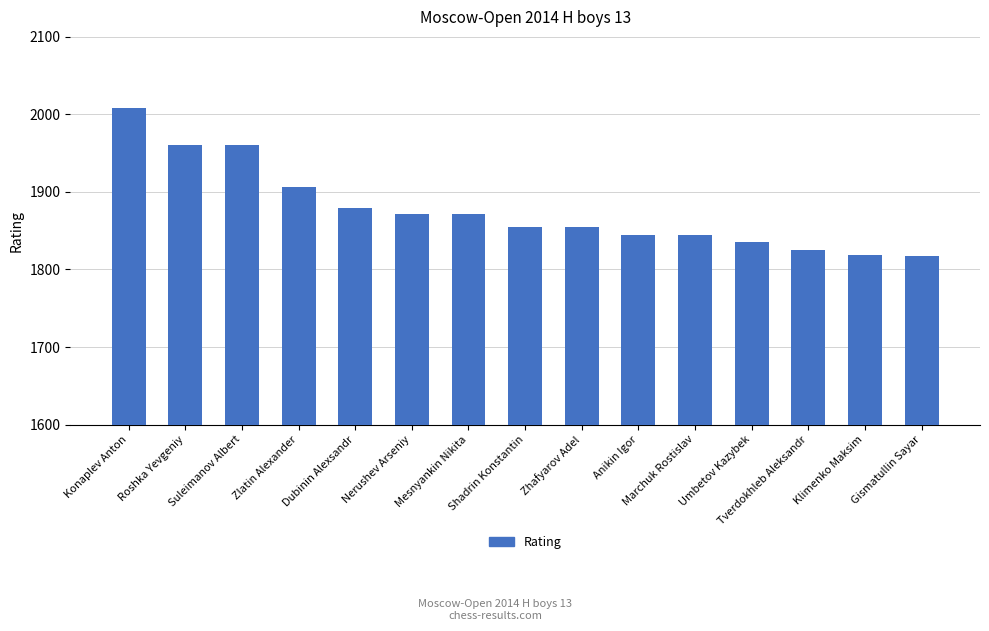

What is the value of the 3rd bar from the left?

1960